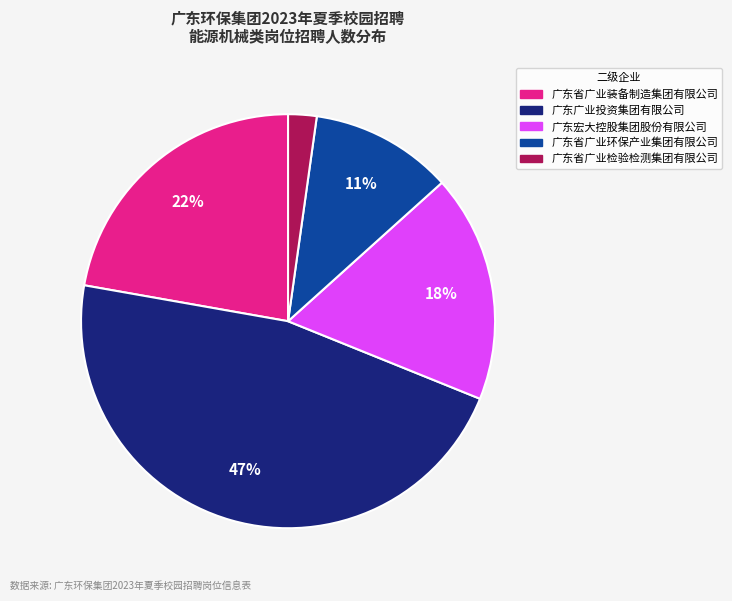

Does 广东省广业装备制造集团有限公司 account for over 50% of the chart?

No